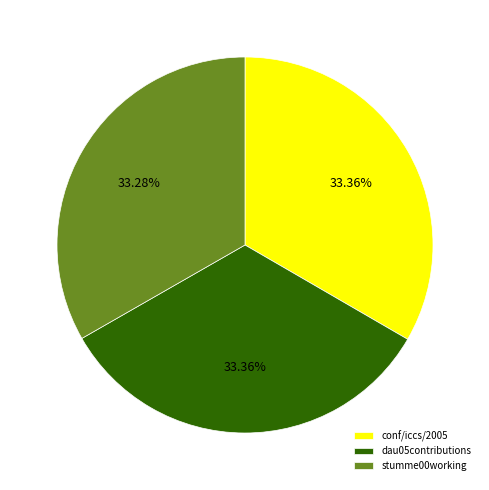

Does conf/iccs/2005 represent more than half of the total?

No